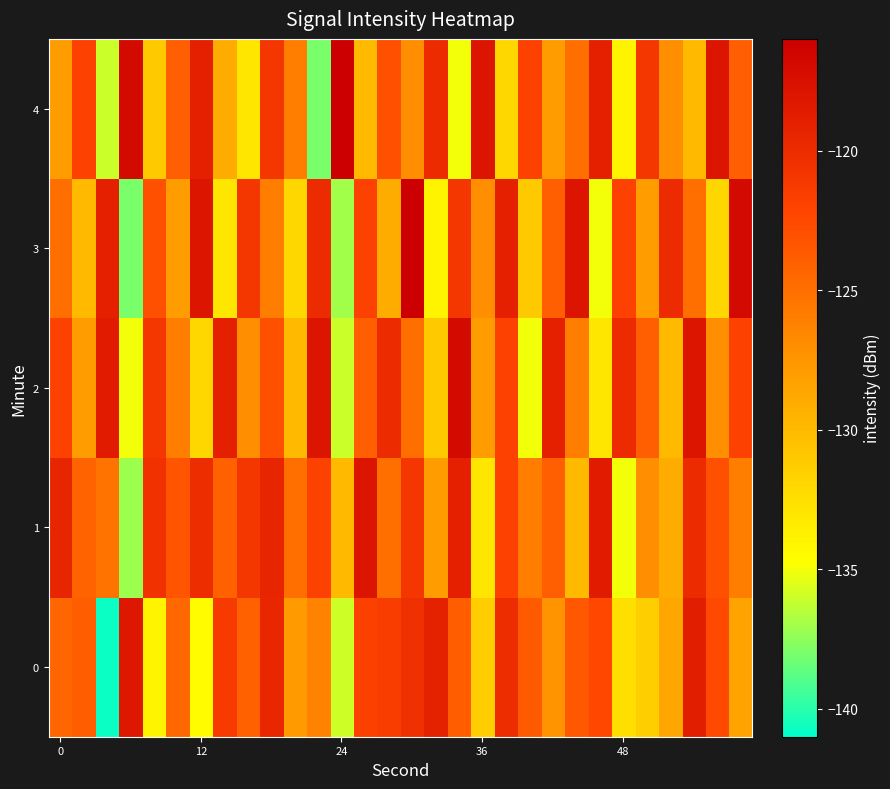

Reading left to right, extract all data points from this chart.

0: -124.4	-123.8	-140.8	-118.1	-134.0	-124.5	-134.6	-121.4	-124.0	-119.5	-127.9	-126.3	-135.9	-121.8	-121.5	-120.4	-119.2	-123.8	-131.3	-120.2	-123.6	-127.4	-123.6	-122.4	-132.5	-131.4	-128.6	-118.8	-122.6	-128.4
1: -119.4	-124.3	-125.3	-137.1	-120.6	-123.3	-120.1	-124.0	-120.9	-119.4	-125.0	-122.0	-130.0	-118.0	-125.0	-121.0	-128.0	-119.0	-133.0	-122.0	-126.0	-124.0	-130.0	-118.5	-135.0	-127.0	-129.0	-120.0	-123.0	-126.0
2: -122.0	-128.0	-118.5	-135.0	-121.0	-126.0	-132.0	-119.0	-127.0	-123.0	-130.0	-118.0	-136.0	-124.0	-120.0	-125.0	-131.0	-117.0	-128.0	-122.0	-135.0	-119.0	-126.0	-133.0	-120.0	-124.0	-130.0	-118.0	-127.0	-122.0
3: -125.0	-130.0	-119.0	-138.0	-123.0	-128.0	-118.0	-133.0	-121.0	-126.0	-132.0	-120.0	-137.0	-122.0	-129.0	-116.0	-134.0	-121.0	-127.0	-119.0	-131.0	-124.0	-118.0	-135.0	-122.0	-128.0	-120.0	-125.0	-132.0	-117.0
4: -128.0	-122.0	-136.0	-117.0	-131.0	-124.0	-119.0	-129.0	-133.0	-121.0	-126.0	-138.0	-116.0	-130.0	-123.0	-127.0	-120.0	-135.0	-118.0	-132.0	-122.0	-128.0	-125.0	-119.0	-134.0	-121.0	-127.0	-130.0	-118.0	-124.0